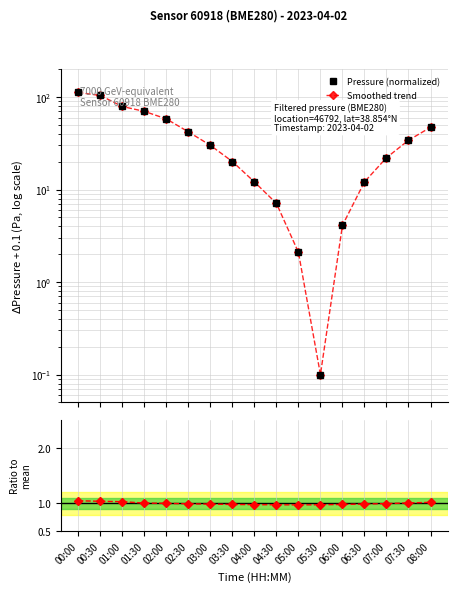

What is the label of the 15th point from the right?

01:00